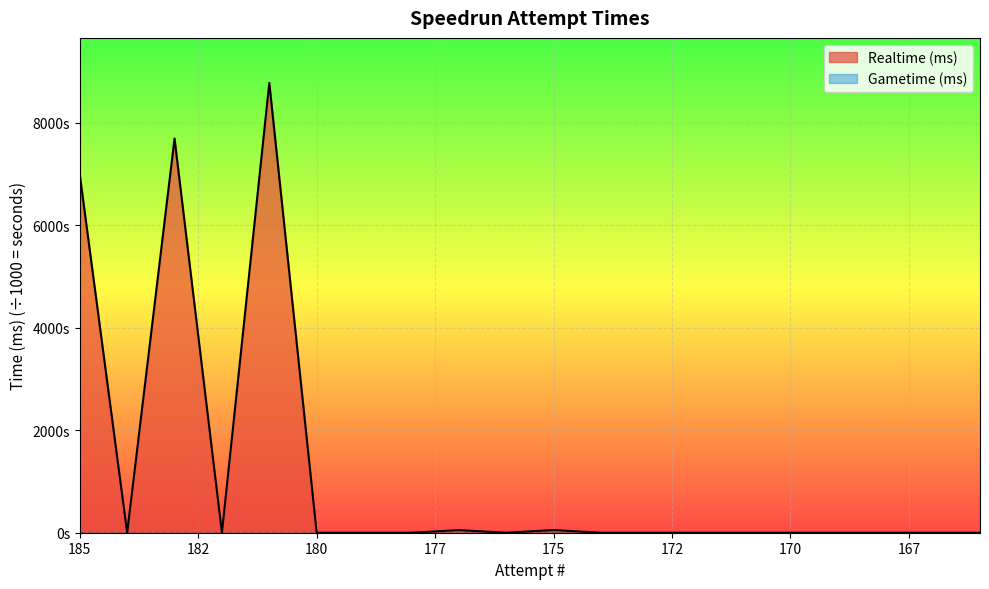

What is the greatest value displayed?

8781.4